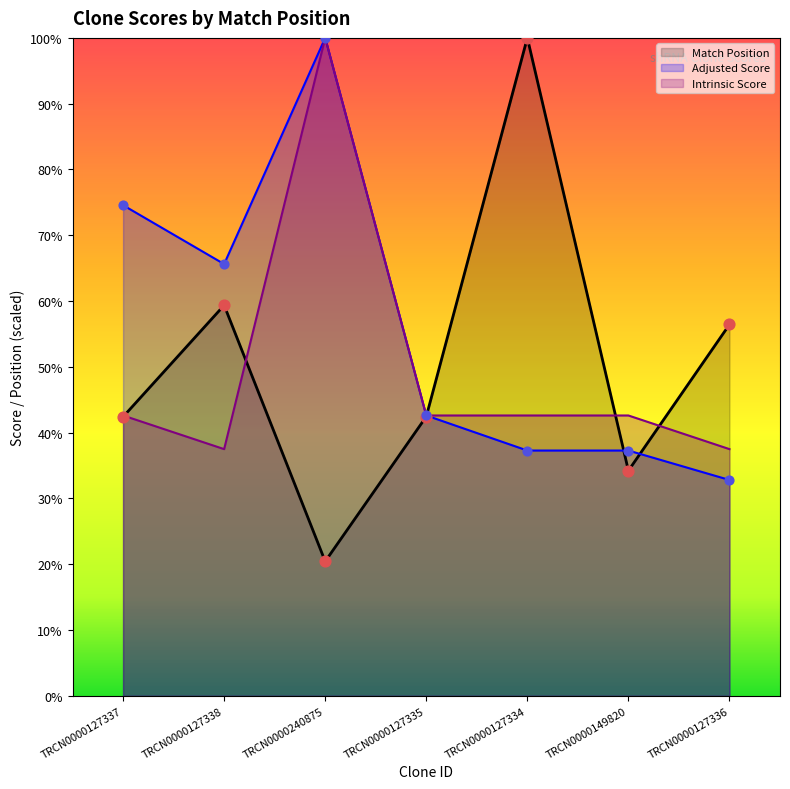

What is the total value across all series at TRCN0000127334?

179.9